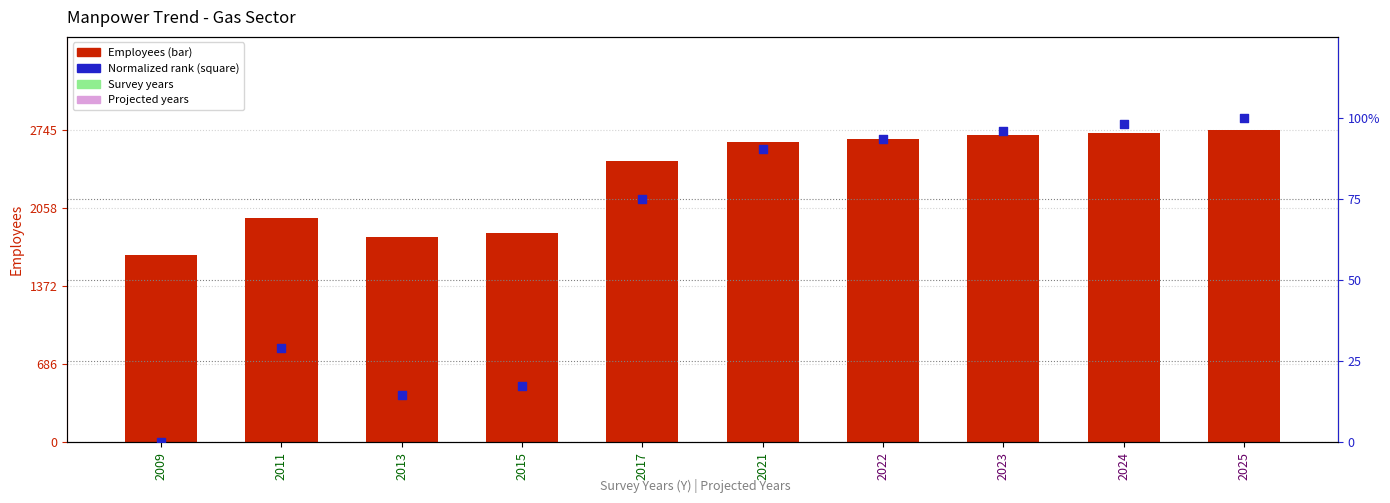

At which category is the sum across all series the highest?

2025